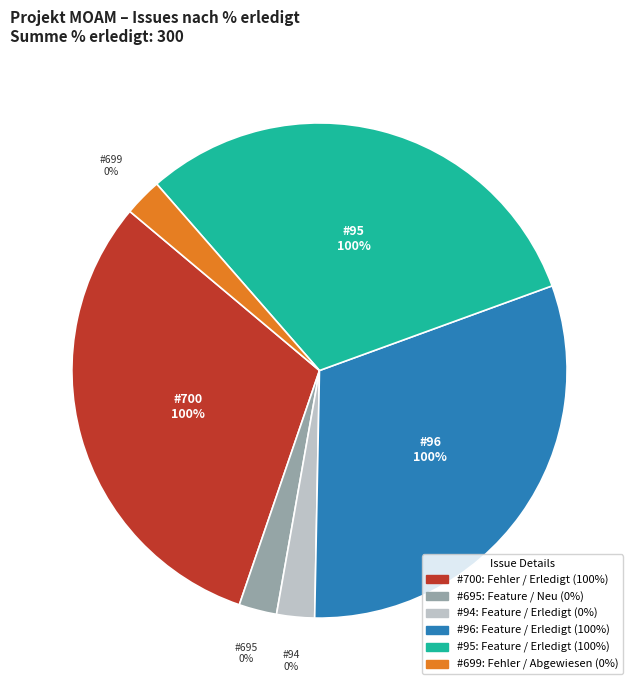

What percentage is the 700 slice, to the nearest percent?

33%